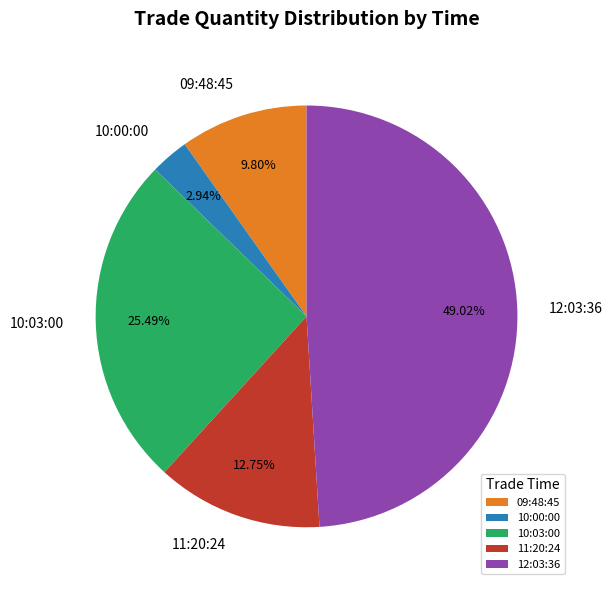

To the nearest percent, what is the combined percentage of 10:03:00 and 09:48:45?

35%